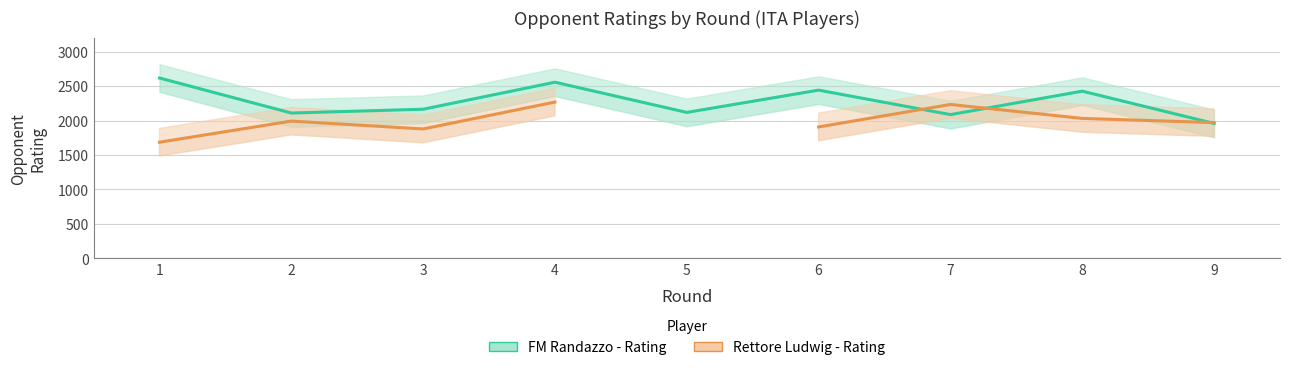

How many times do FM Randazzo - Rating and Rettore Ludwig - Rating cross each other?

3